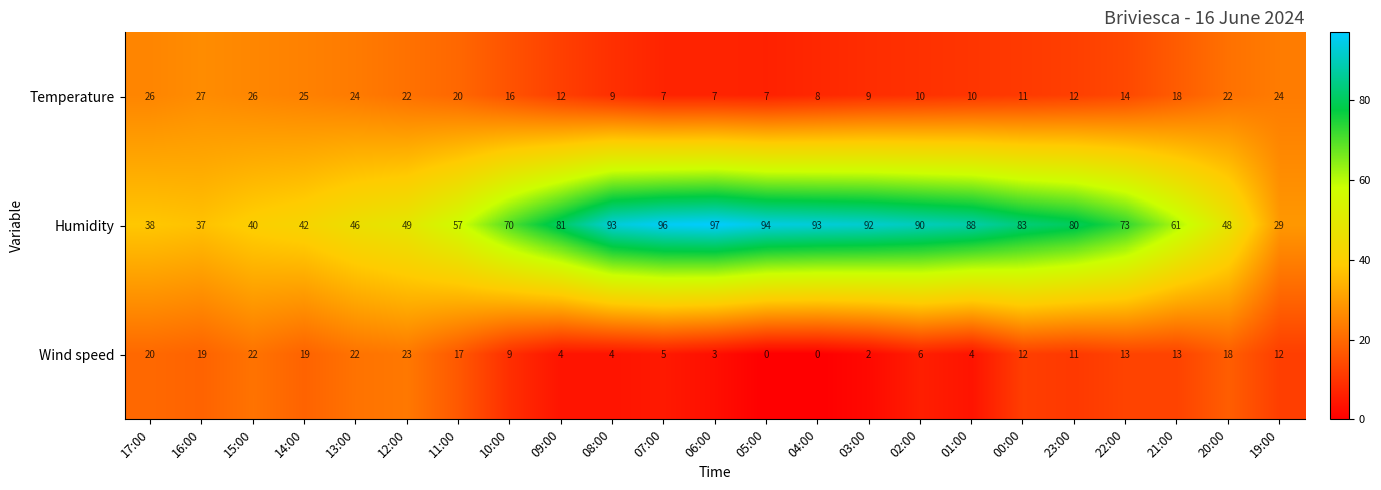

How many categories are shown in the chart?

23